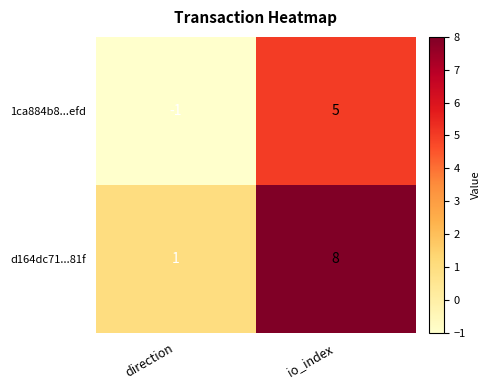

What is the greatest value displayed?

8